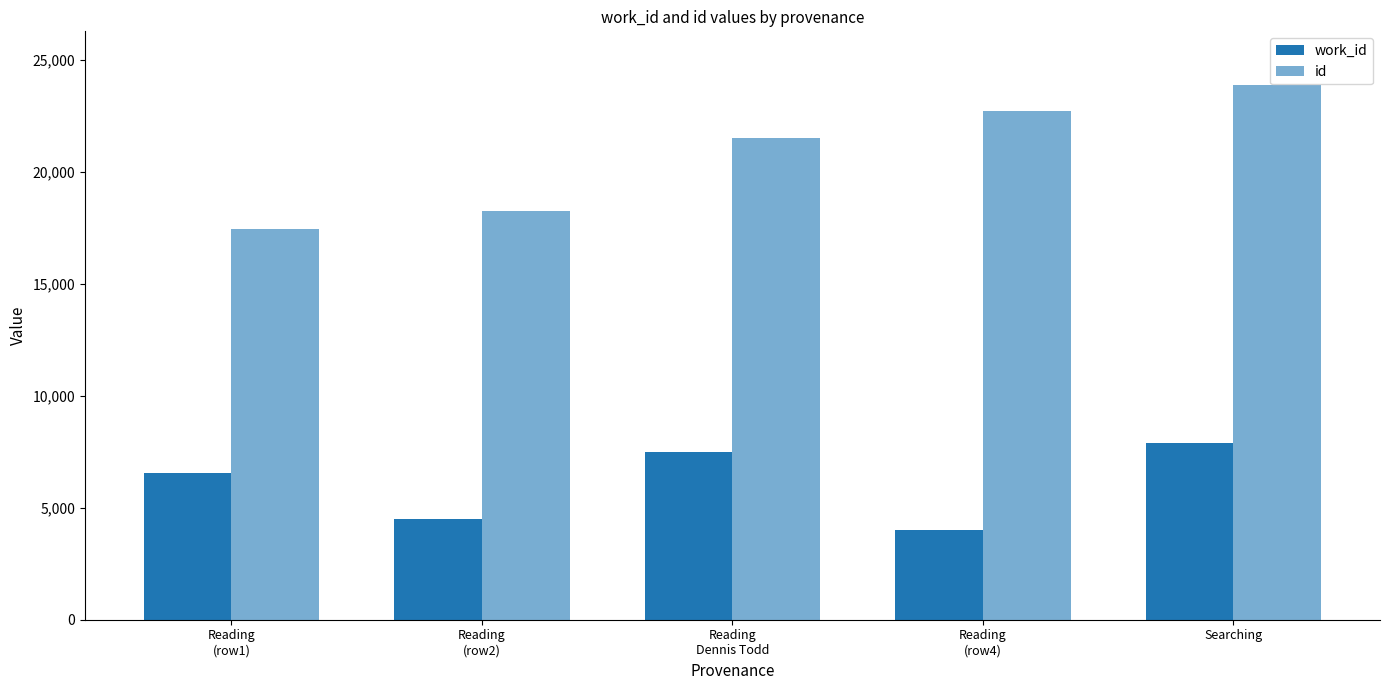

Reading left to right, what are all the values shown in this chart?

work_id: 6572	4495	7509	4024	7907
id: 17469	18272	21523	22720	23893